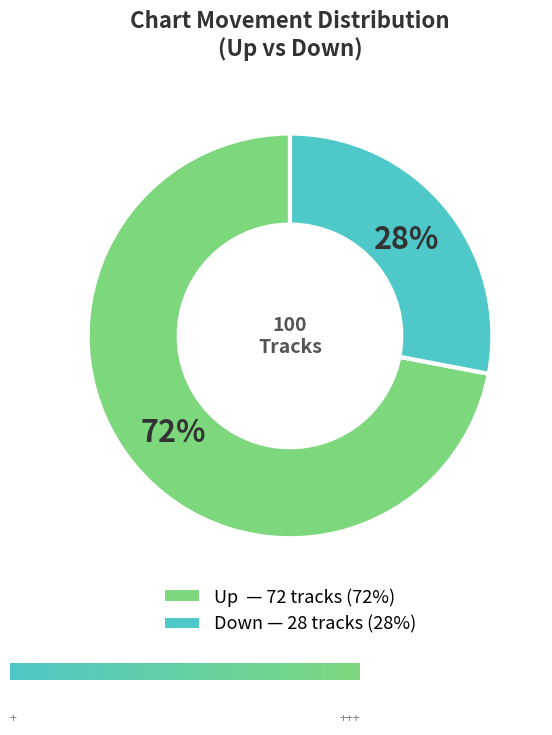

Is there any slice that represents more than half of the pie?

Yes